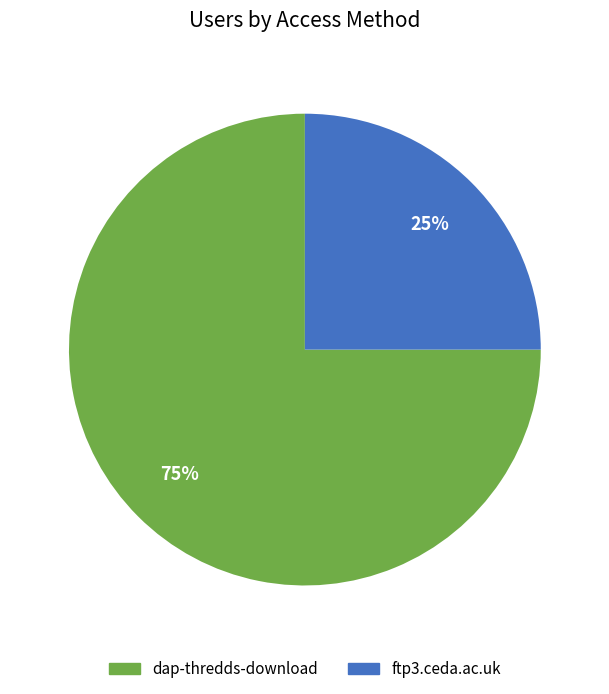

Approximately how many times larger is the value at ftp3.ceda.ac.uk compared to dap-thredds-download?

0.3